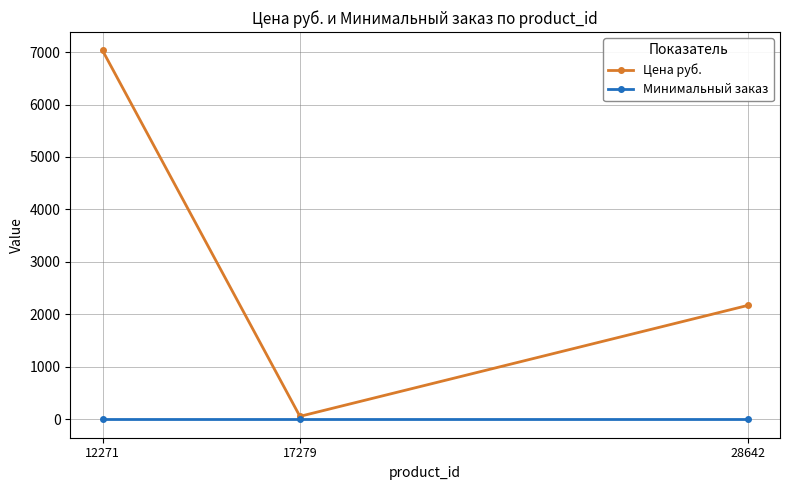

Reading left to right, what are all the values shown in this chart?

Цена руб.: 12271=7029.7	17279=57.0	28642=2171.0
Минимальный заказ: 12271=1.0	17279=1.0	28642=1.0